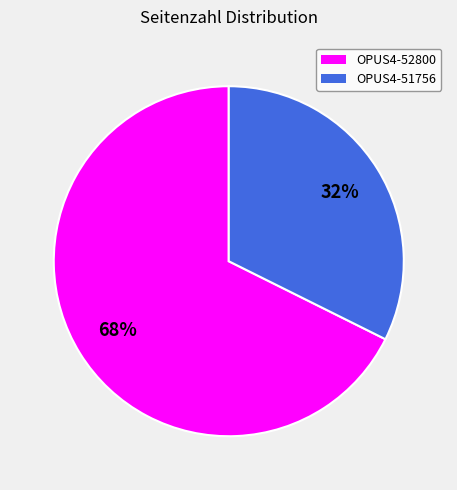

Rank the categories by value from highest to lowest.

OPUS4-52800, OPUS4-51756